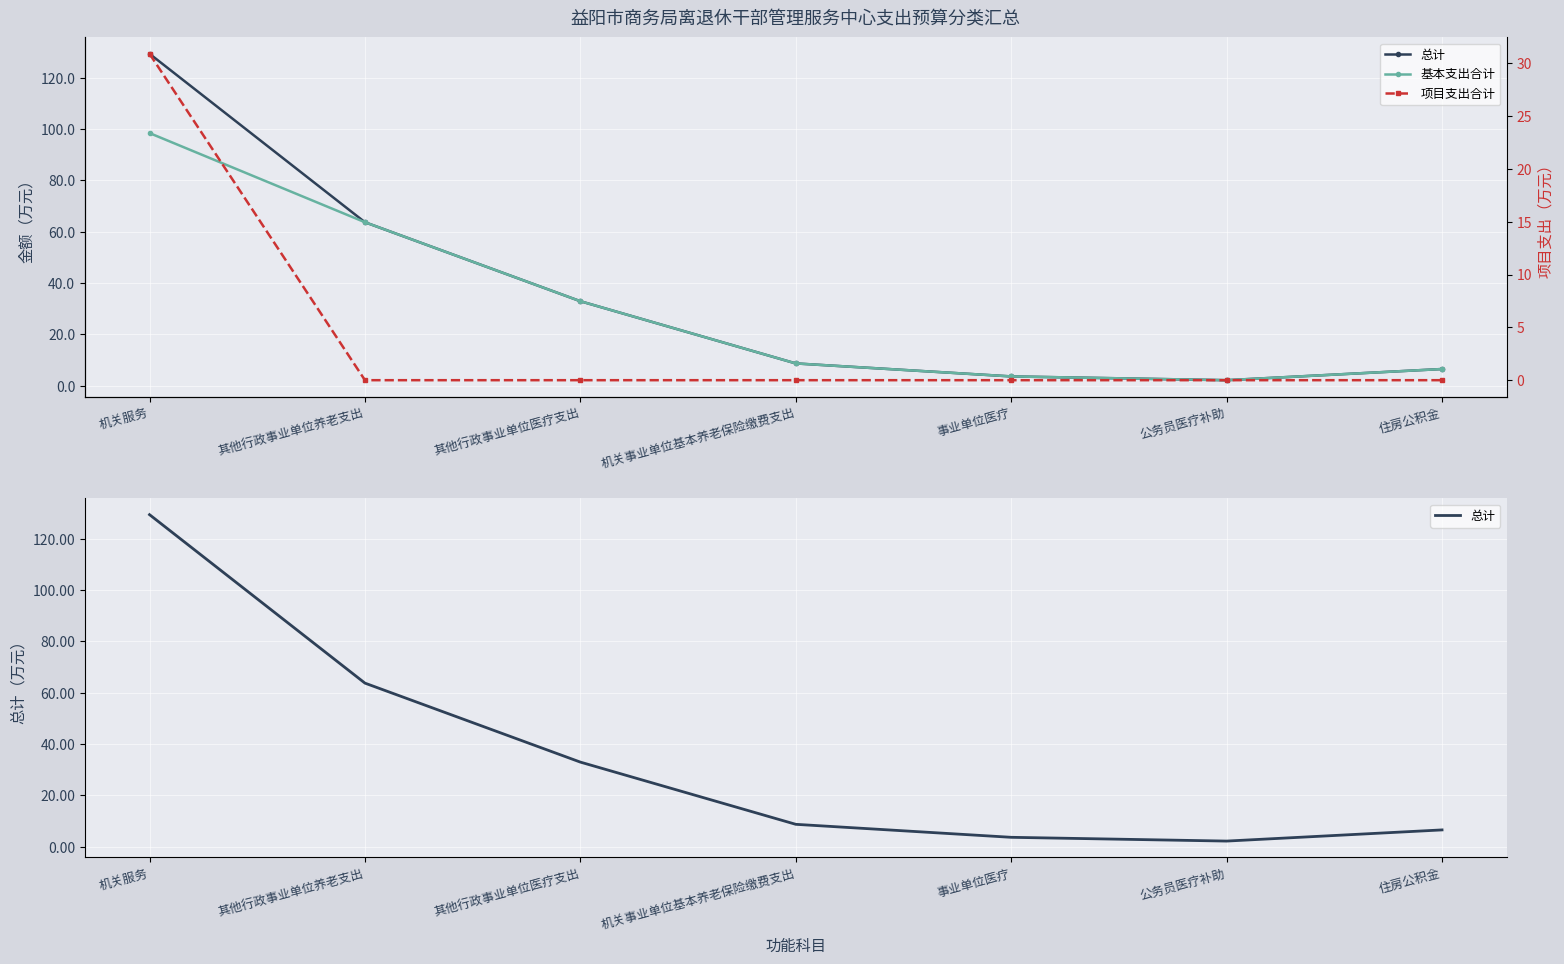

Which series has the largest range (max minus min)?

总计